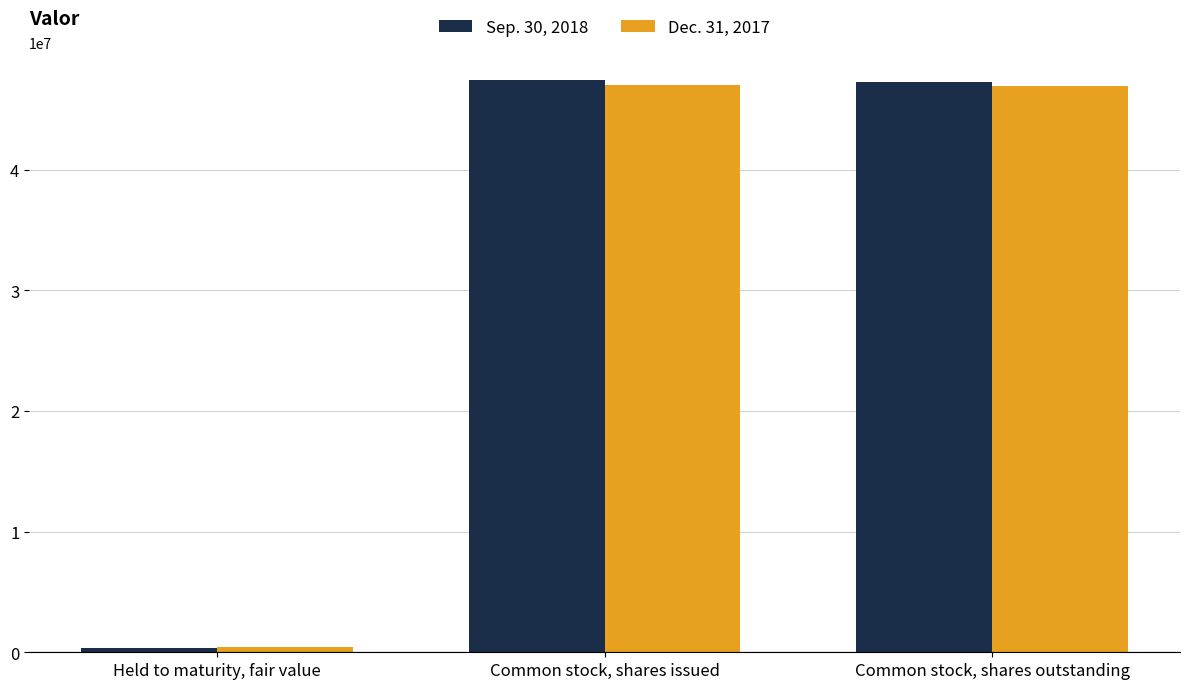

List the series in order of their peak value, lowest first.

Dec. 31, 2017, Sep. 30, 2018